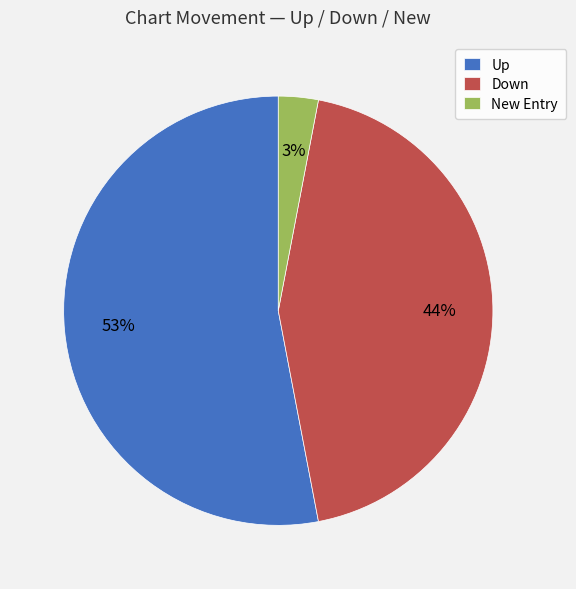

Rank the categories by value from highest to lowest.

Up, Down, New Entry